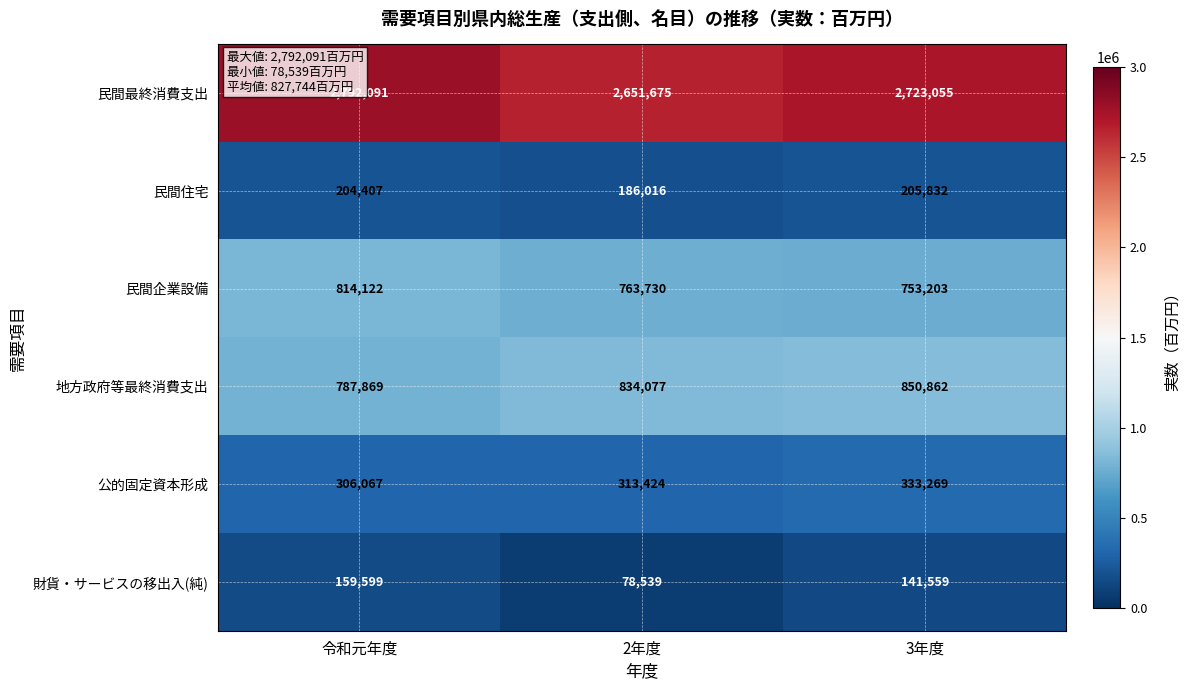

Rank the series at 3年度 from highest to lowest value.

民間最終消費支出, 地方政府等最終消費支出, 民間企業設備, 公的固定資本形成, 民間住宅, 財貨・サービスの移出入(純)